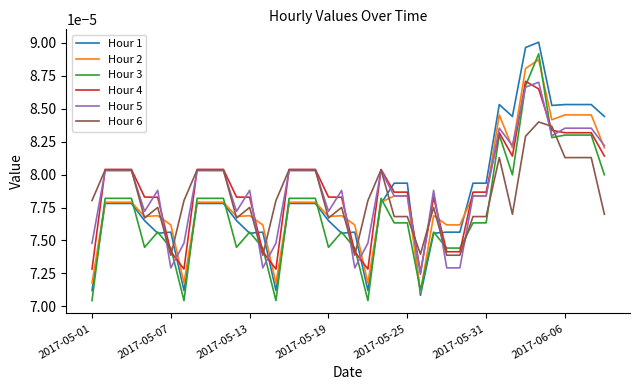

Which series has the largest range (max minus min)?

Hour 1